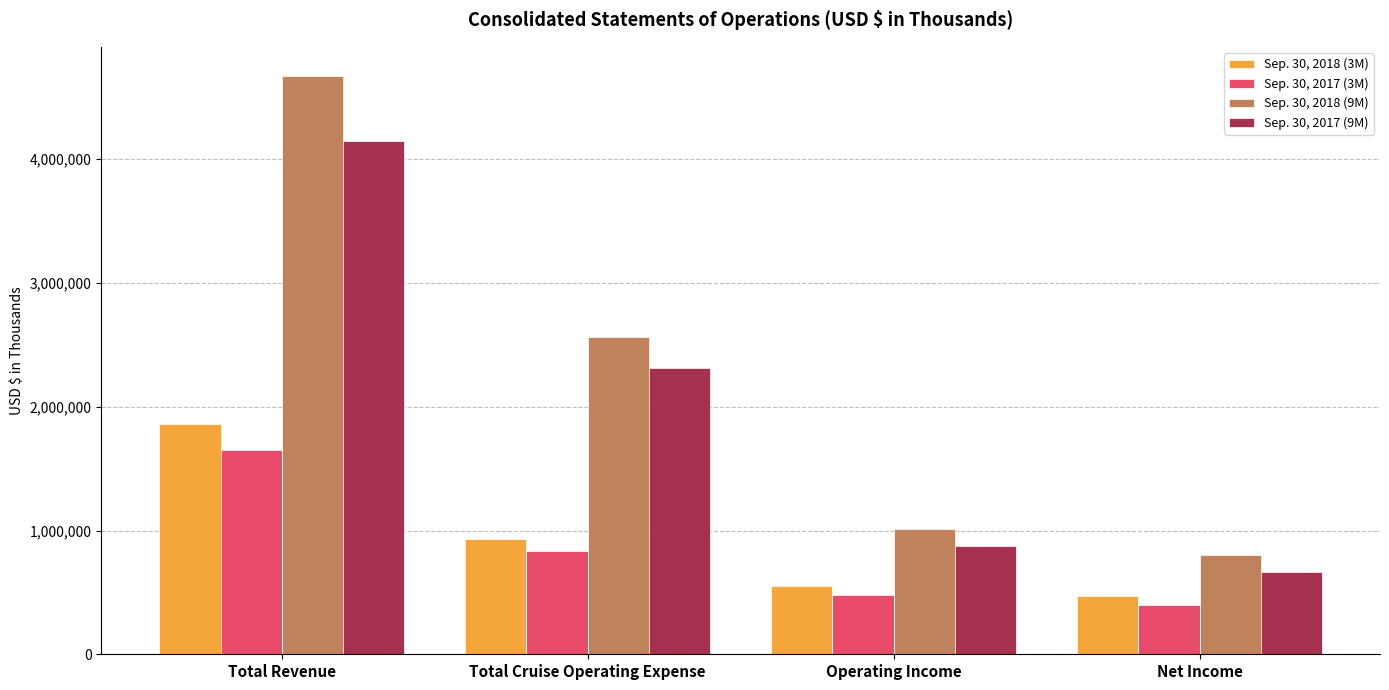

What is the difference between the highest and lowest values at Net Income?

399517